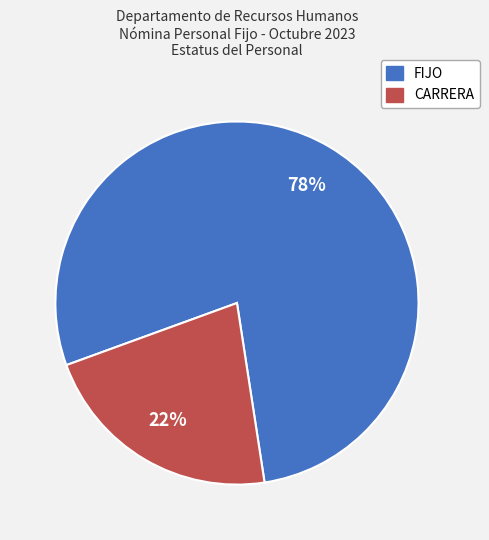

What is the majority slice?

FIJO